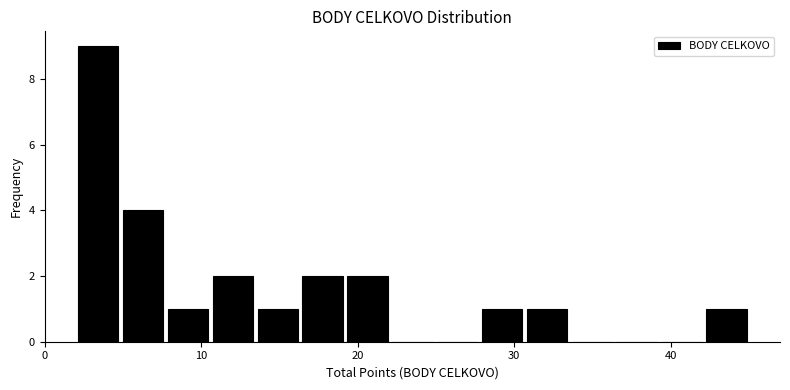

Read against the x-axis, roughly where is the centre of the tallest bar?

3